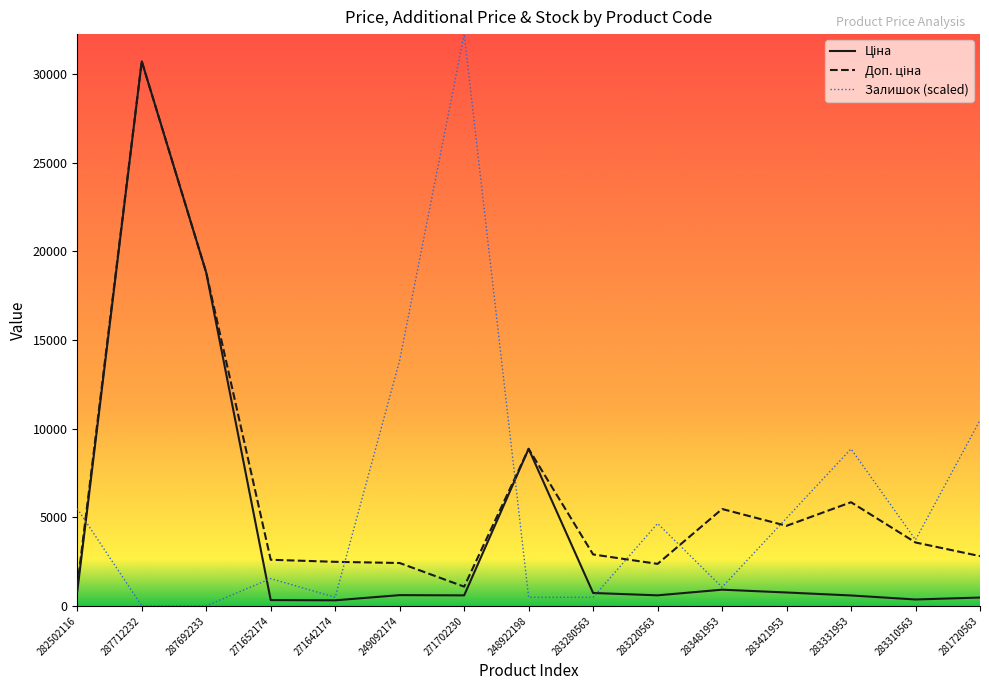

Does the chart display data point markers on the line(s)?

No